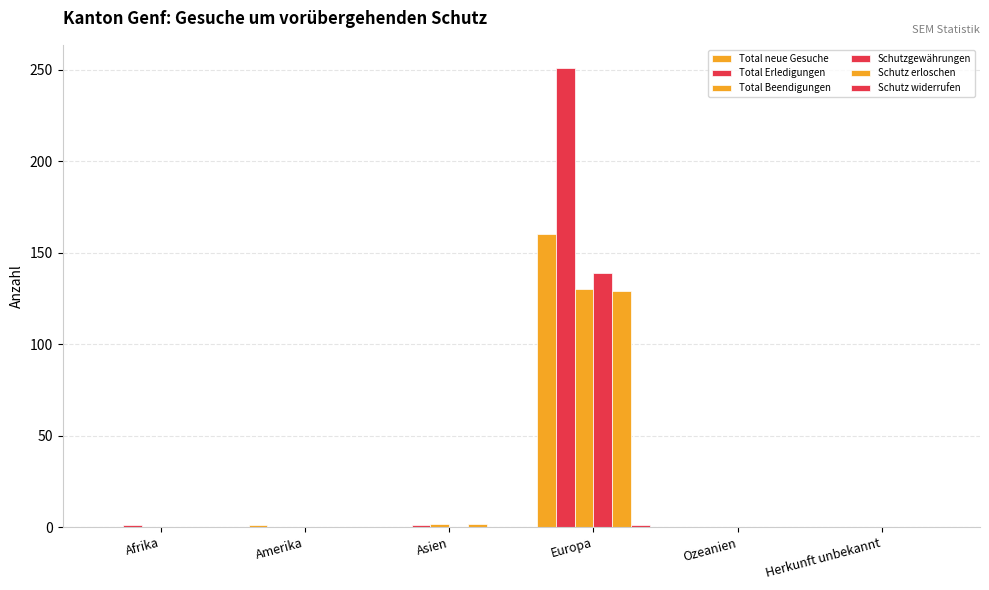

Which label corresponds to the smallest value in the chart?

Afrika